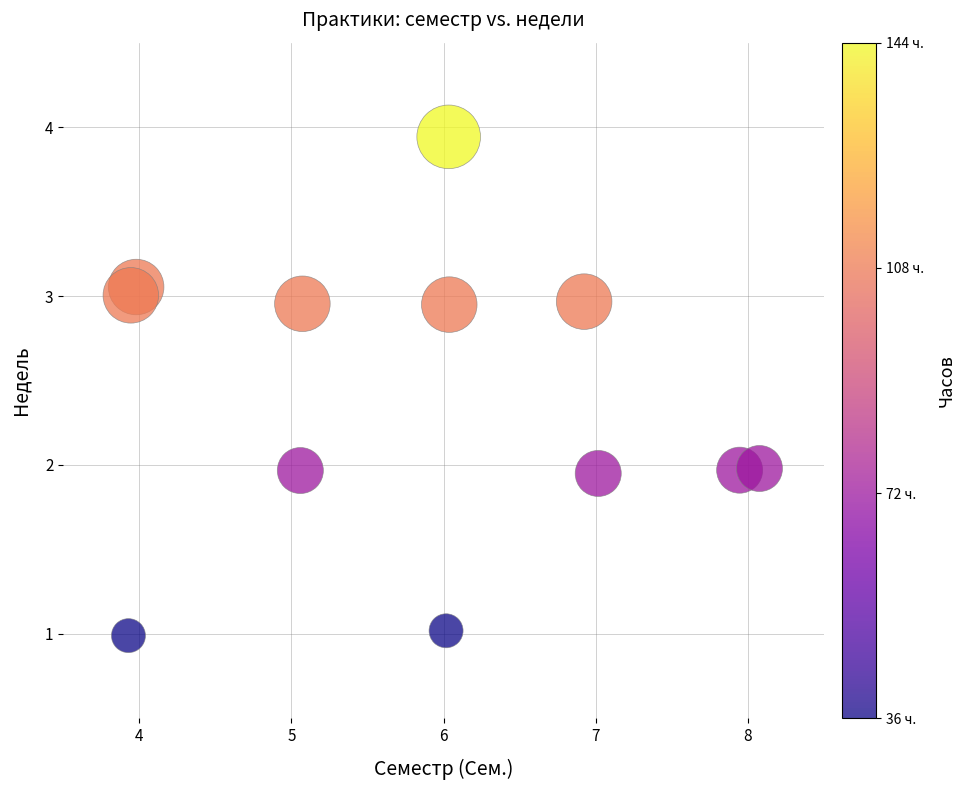

What is the range of X values (max minus min)?

4.1